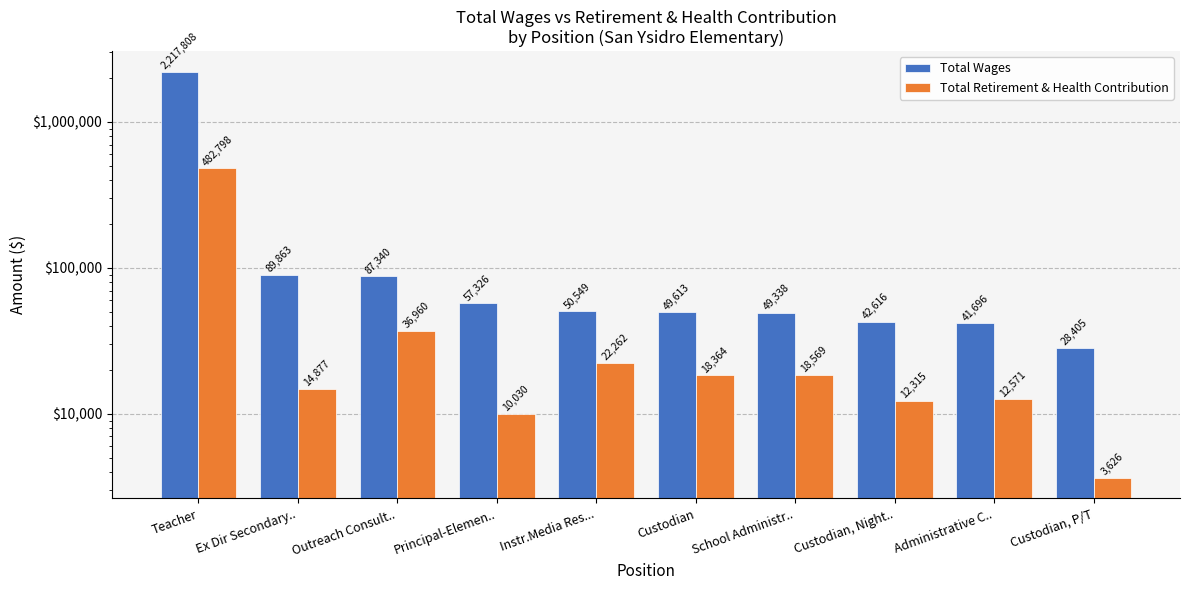

Which has a higher value, Principal-Elemen.. or Administrative C..?

Principal-Elemen..